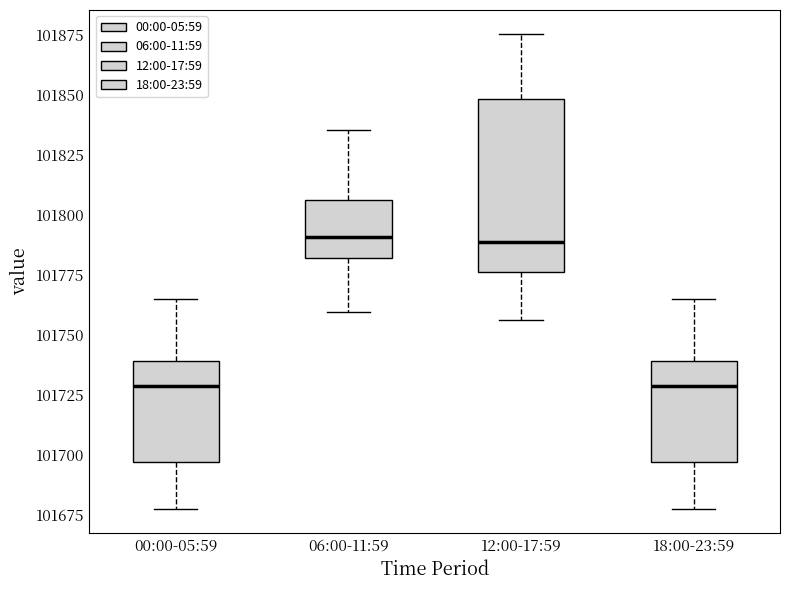

Reading left to right, transcribe this box plot: for each box, give where its median line is, the range the box spans, and where its two whiskers end, as read against the y-axis. The values are not printed on the chart, so give them approximately, as read against the axis.

00:00-05:59: median 101730, box 101695 to 101740, whiskers 101675 to 101765
06:00-11:59: median 101790, box 101780 to 101805, whiskers 101760 to 101835
12:00-17:59: median 101790, box 101775 to 101850, whiskers 101755 to 101875
18:00-23:59: median 101730, box 101695 to 101740, whiskers 101675 to 101765